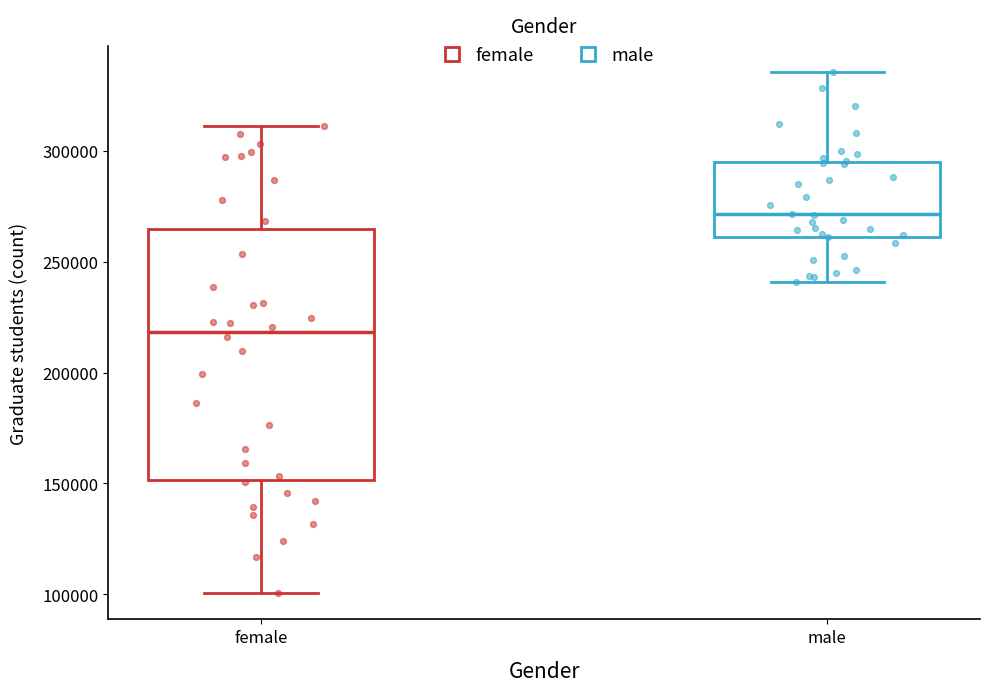

Which box is the tallest, from its lower edge to its upper edge?

female